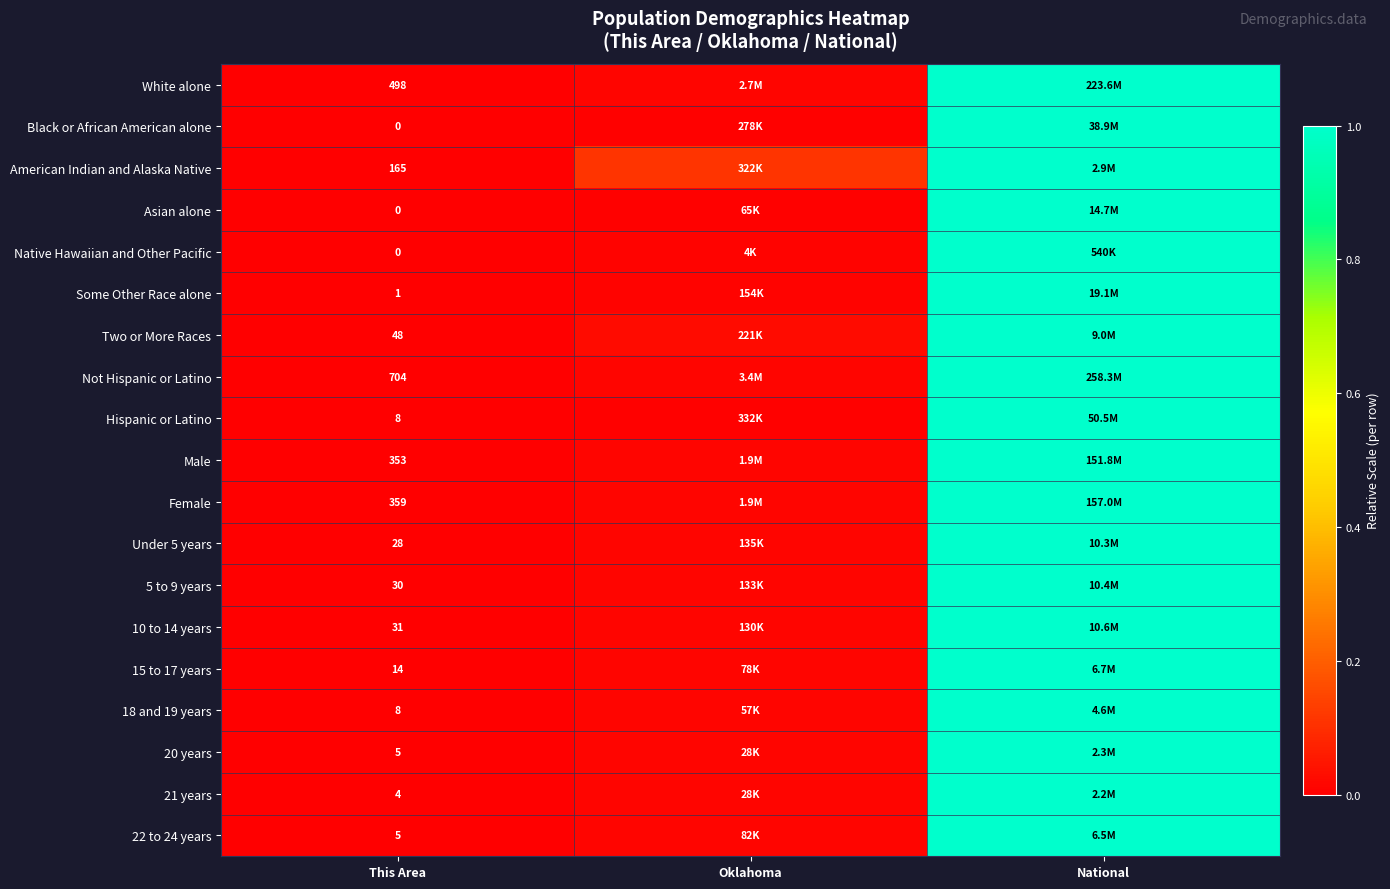

Between This Area and Oklahoma, which is larger?

Oklahoma